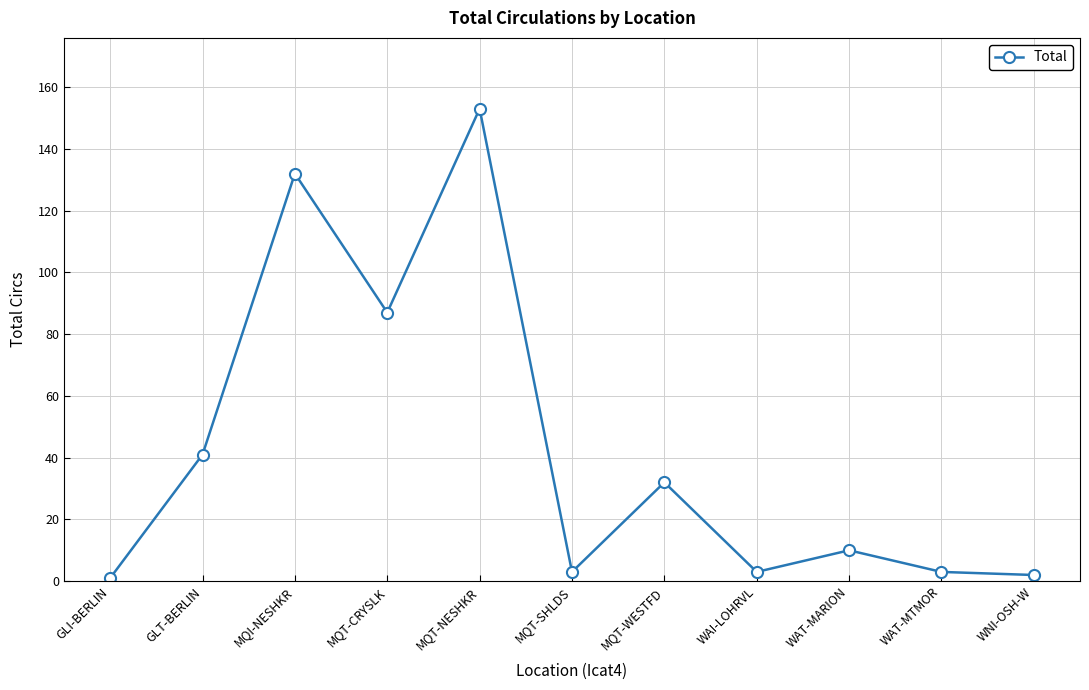

What is the difference between the maximum and minimum values?

152